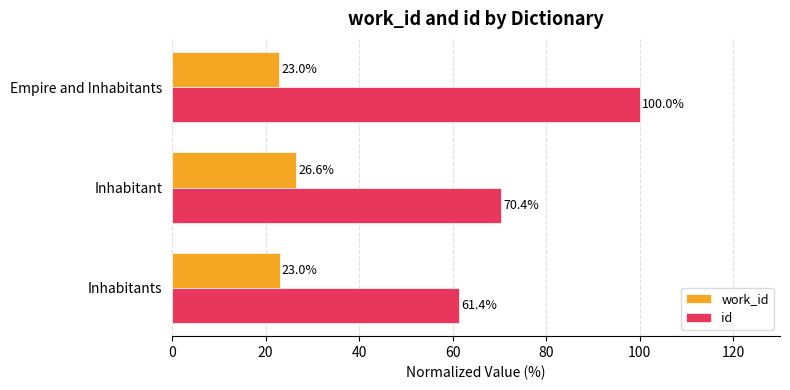

What is the spread (max minus min) of values at Inhabitants?

38.4